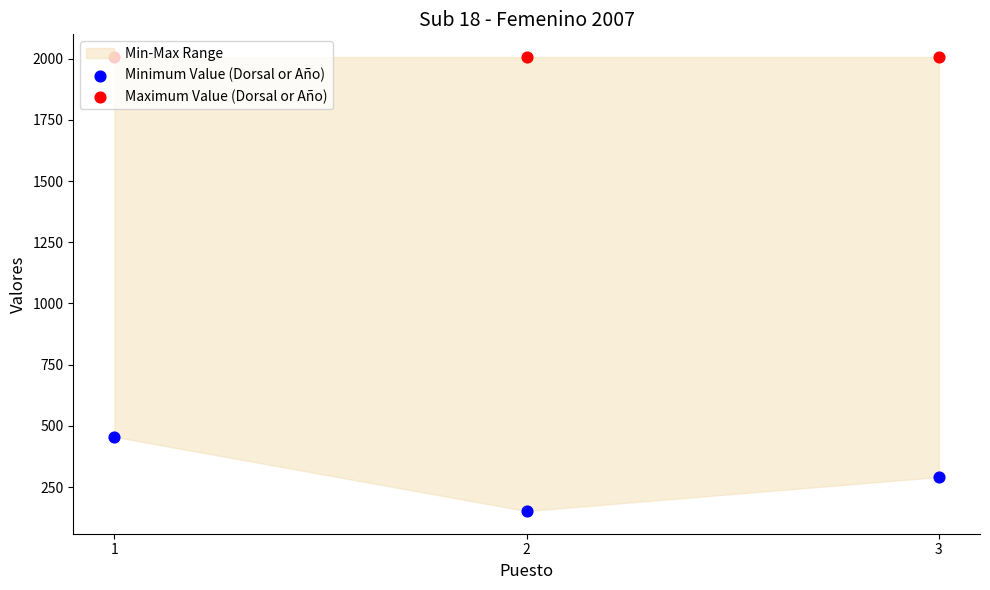

Which series contains the lowest Y value?

Minimum Value (Dorsal or Año)